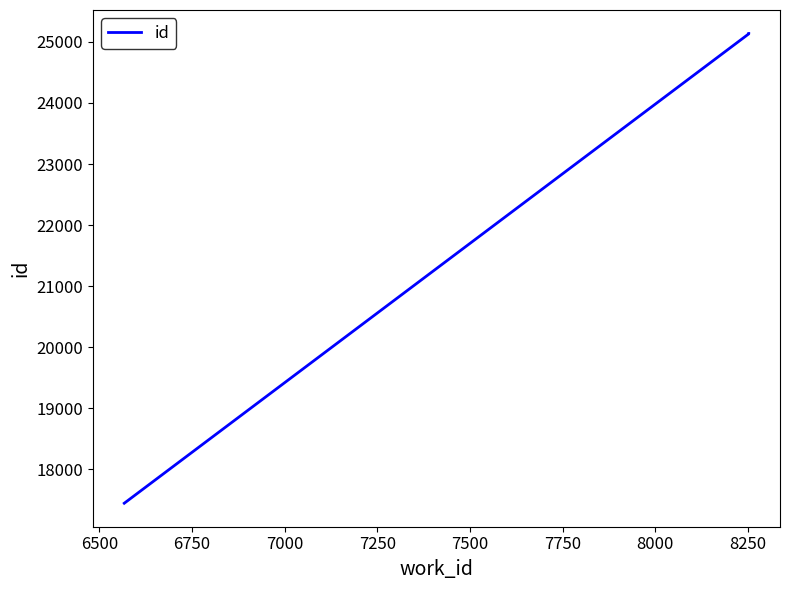

The value at 6750 is 11890. True or false?

False